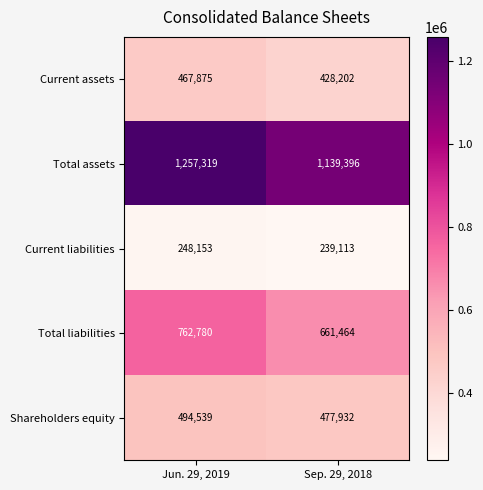

Rank the categories by Total assets value from lowest to highest.

Sep. 29, 2018, Jun. 29, 2019